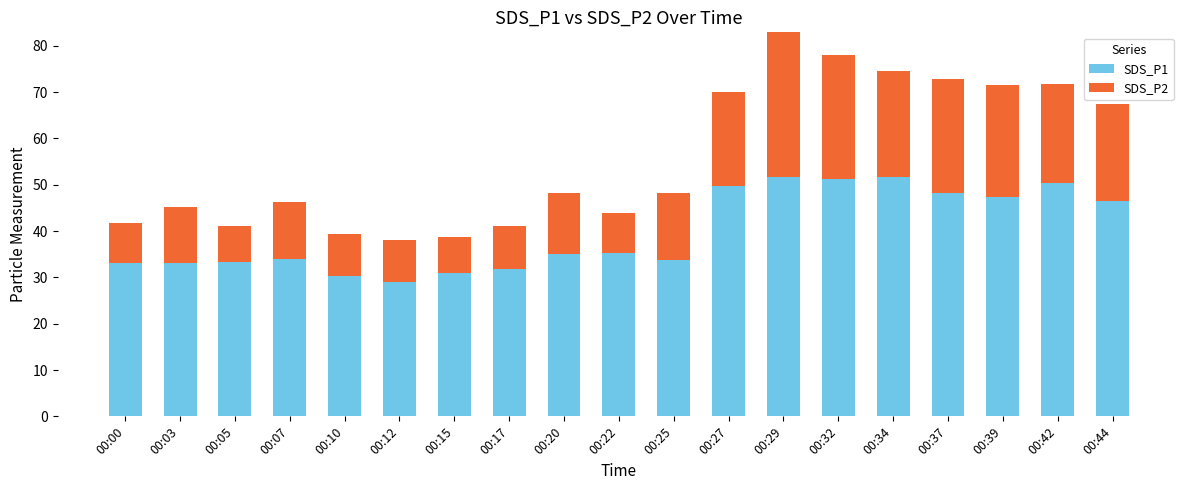

How many bars are there in each group?

2